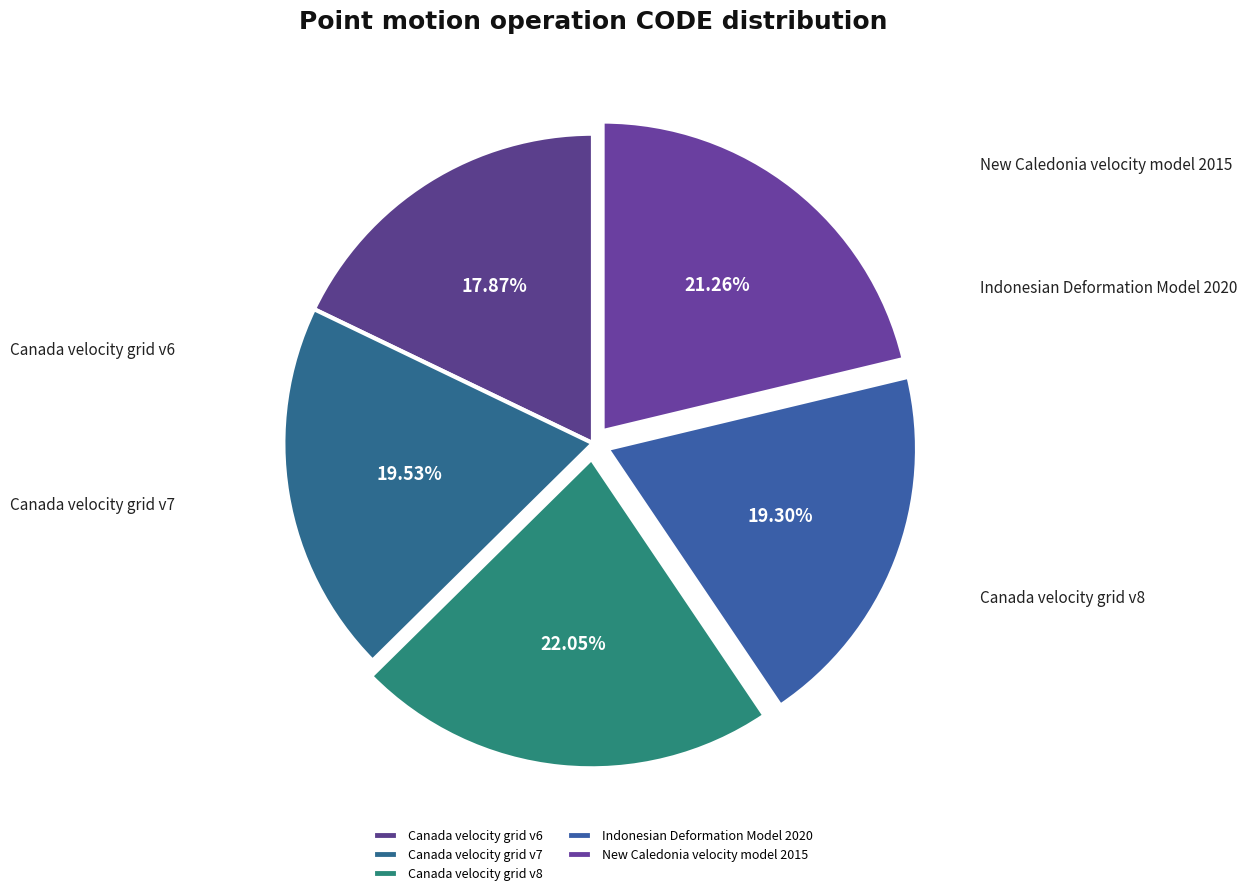

To the nearest percent, what is the combined percentage of Indonesian Deformation Model 2020 and New Caledonia velocity model 2015?

41%